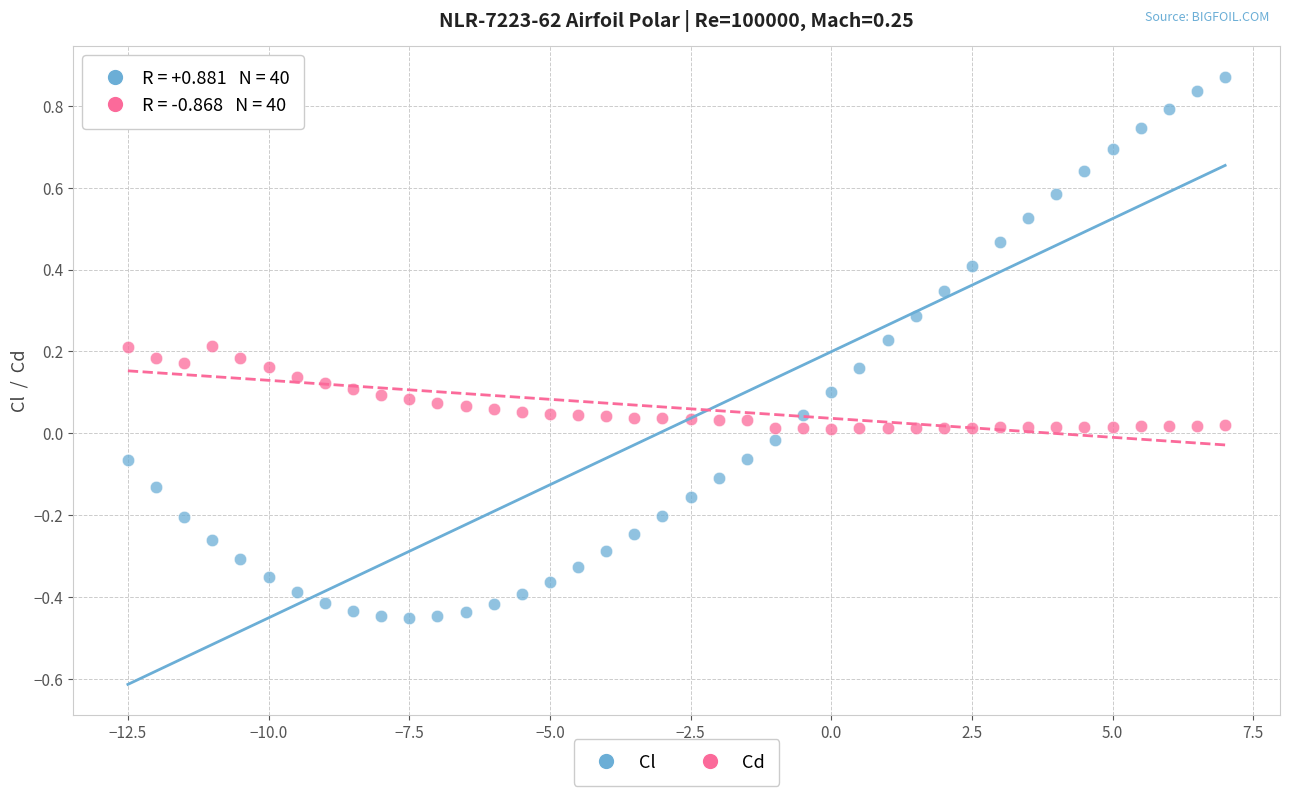

Which series contains the lowest Y value?

Cl